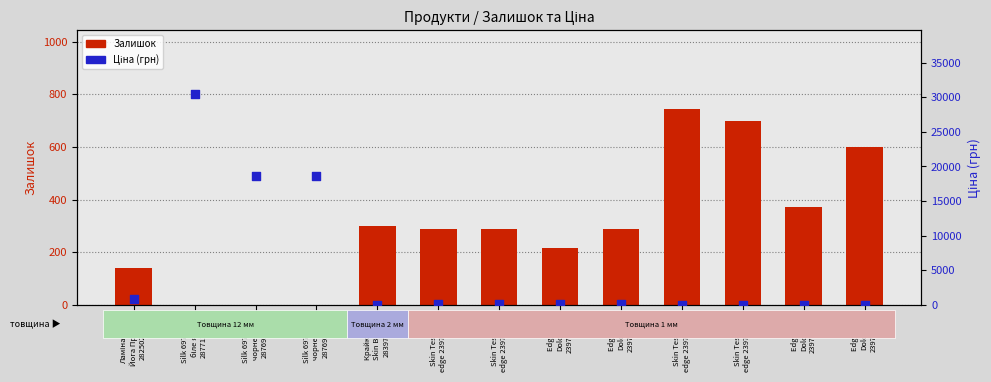

At how many categories does at least one series exceed 24455?

1